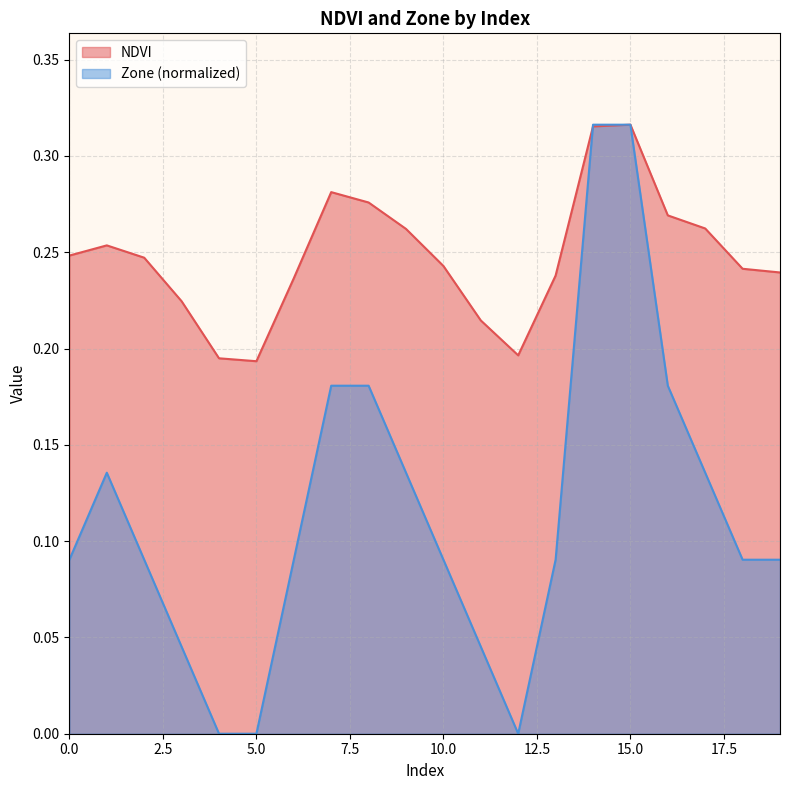

What value does the NDVI series have at 10?

0.2